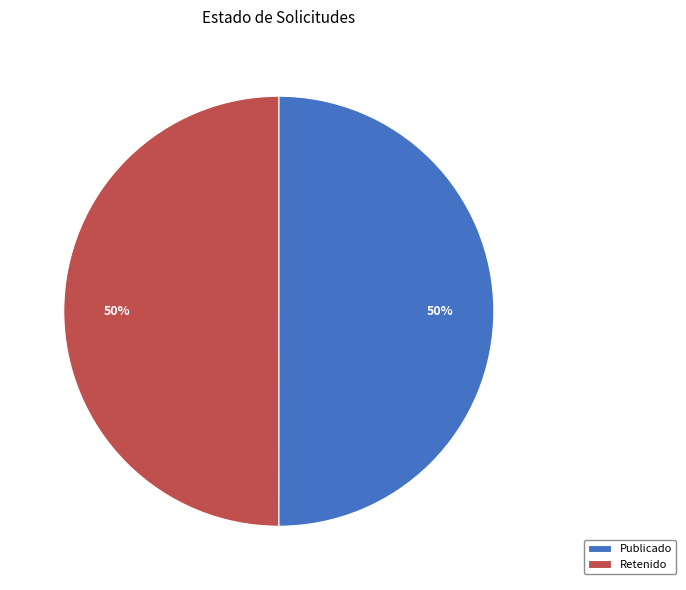

To the nearest percent, what percentage of the pie is Publicado?

50%